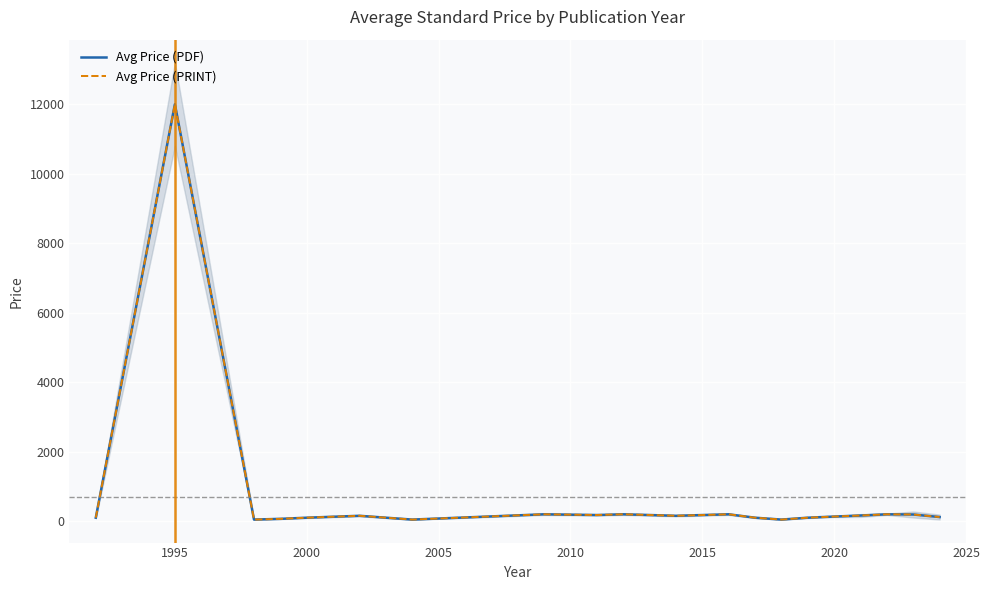

Where is the first local maximum for Avg Price (PRINT)?

1995